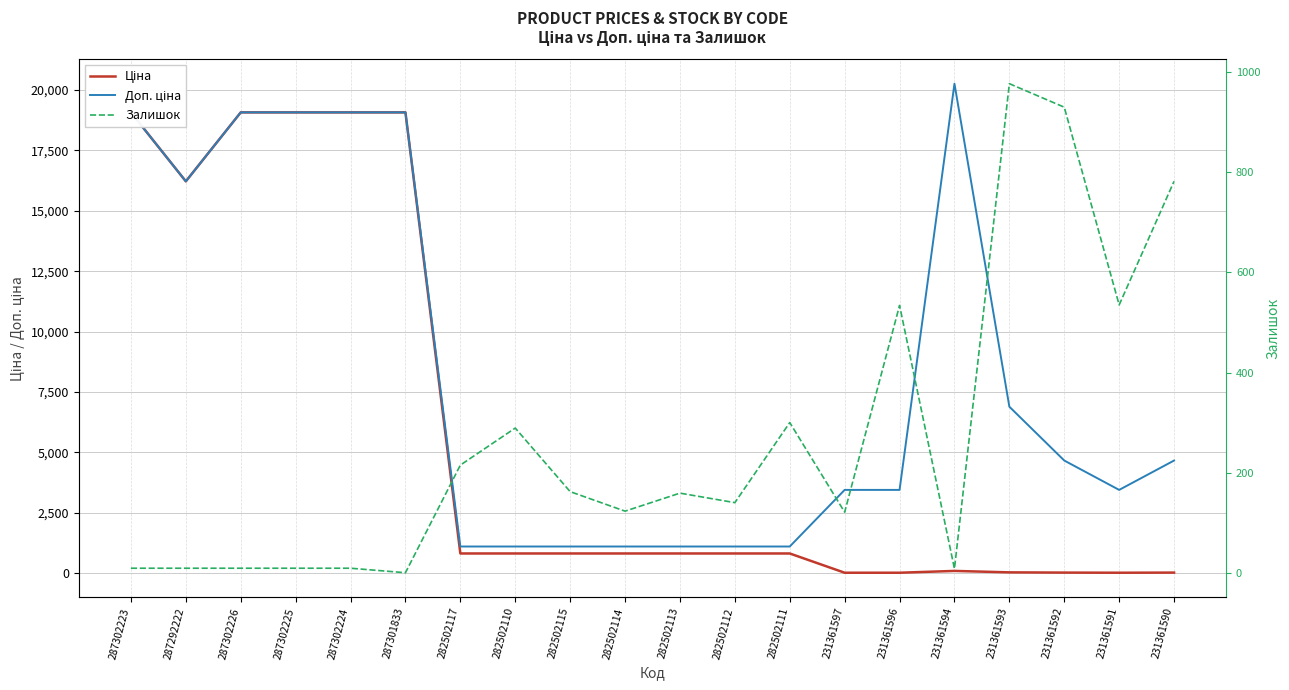

At how many categories does at least one series exceed 10940?

7